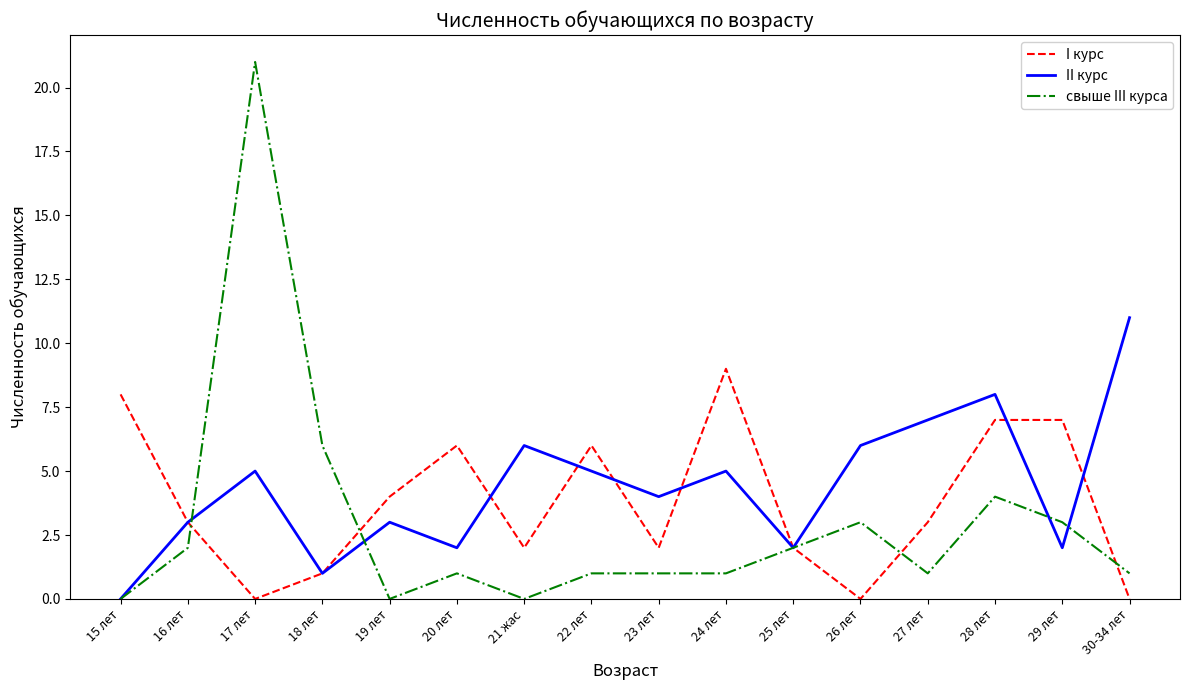

What position from the left is 19 лет?

5